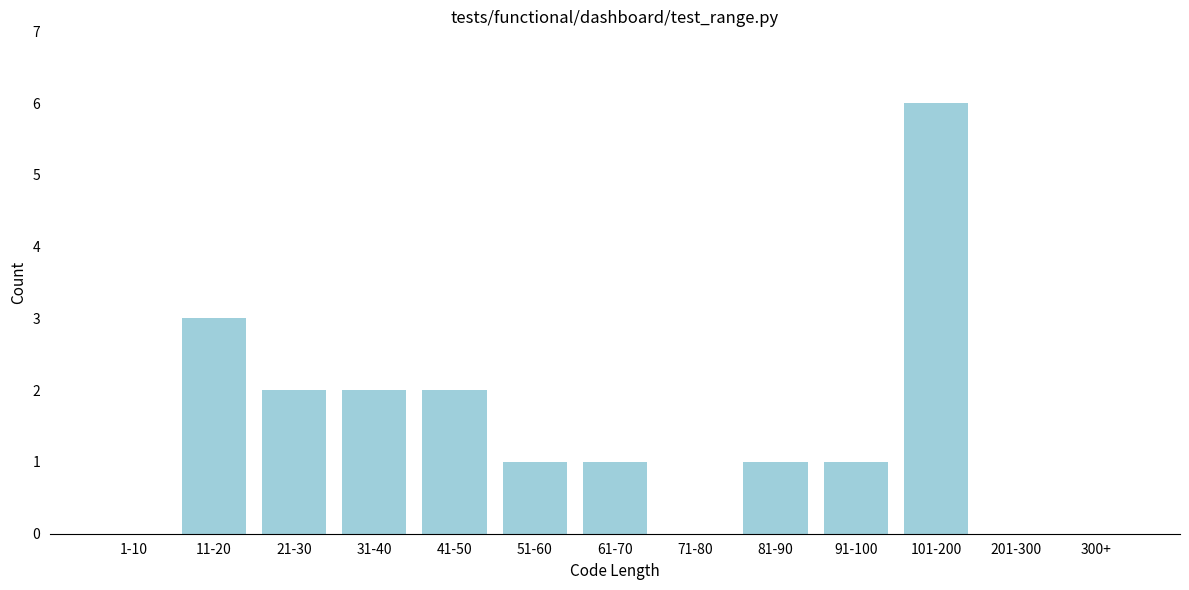

Reading left to right, extract all data points from this chart.

1-10=0	11-20=3	21-30=2	31-40=2	41-50=2	51-60=1	61-70=1	71-80=0	81-90=1	91-100=1	101-200=6	201-300=0	300+=0